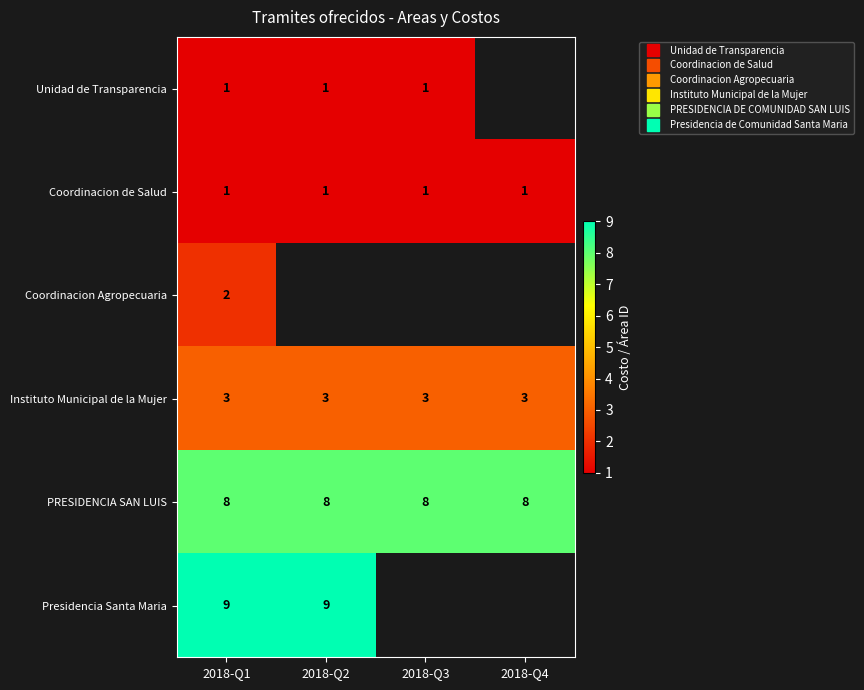

At which category is the sum across all series the highest?

2018-Q1